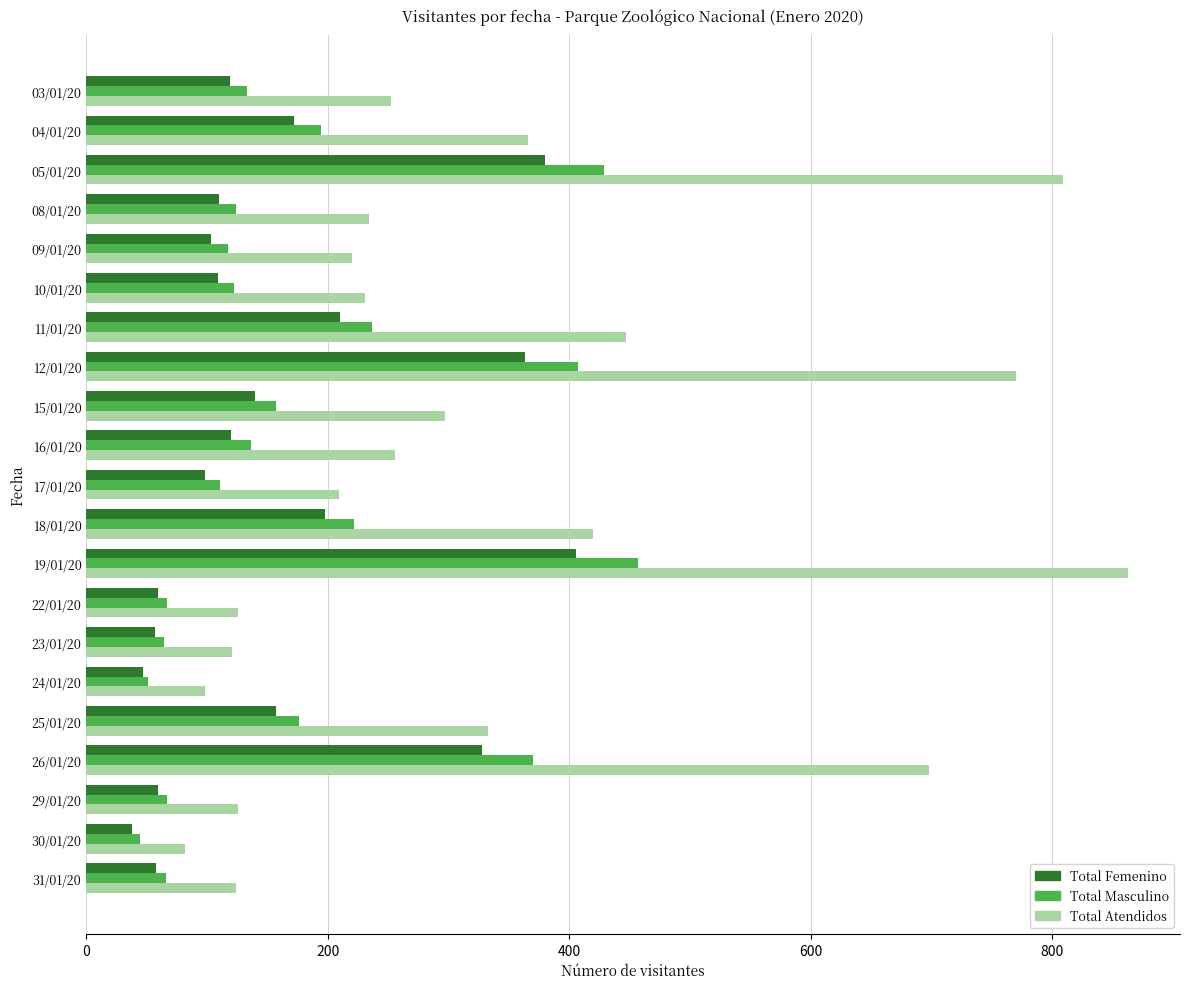

What is the difference between the maximum and minimum values in the Total Masculino series?

413